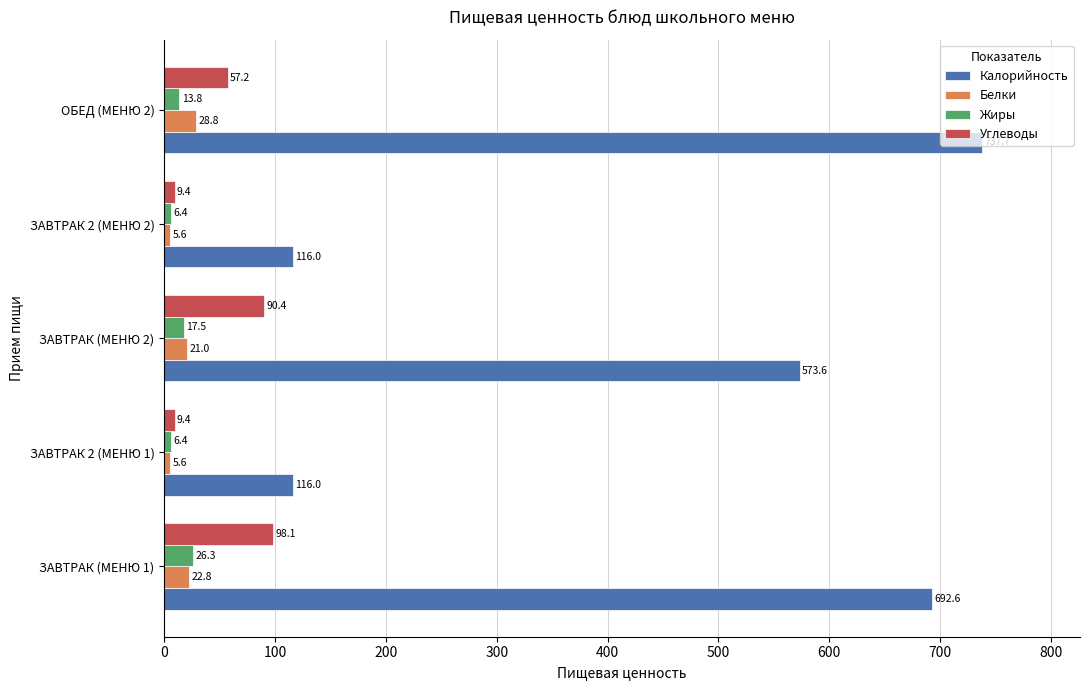

Which series has the widest spread of values?

Калорийность